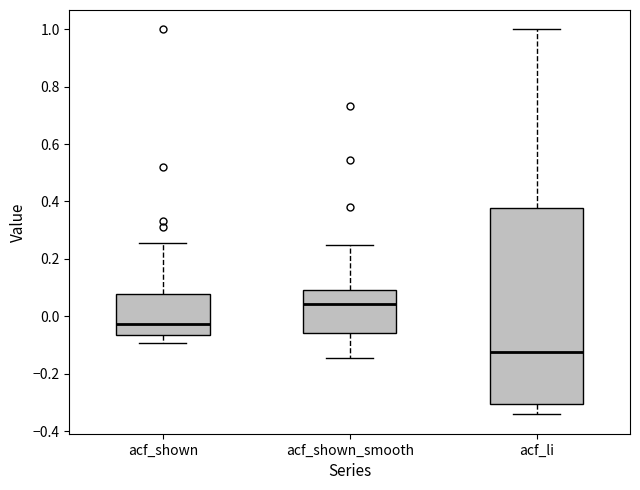

Which box is the tallest, from its lower edge to its upper edge?

acf_li